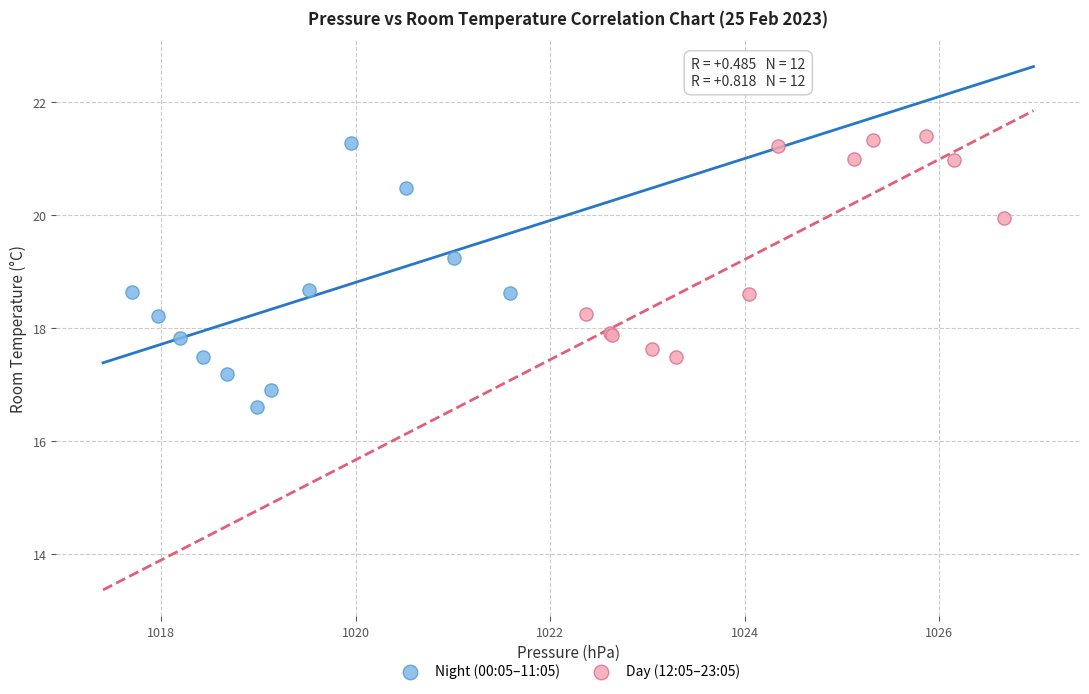

Which series contains the highest Y value?

Day (12:05–23:05)